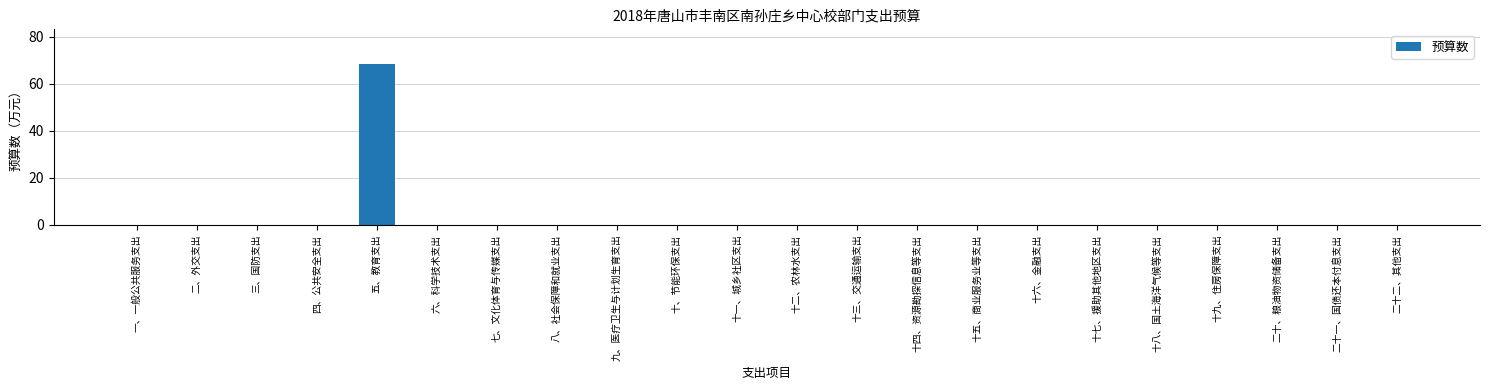

Reading right to left, list all the values displayed in this chart.

二十二、其他支出=0.0	二十一、国债还本付息支出=0.0	二十、粮油物资储备支出=0.0	十九、住房保障支出=0.0	十八、国土海洋气候等支出=0.0	十七、援助其他地区支出=0.0	十六、金融支出=0.0	十五、商业服务业等支出=0.0	十四、资源勘探信息等支出=0.0	十三、交通运输支出=0.0	十二、农林水支出=0.0	十一、城乡社区支出=0.0	十、节能环保支出=0.0	九、医疗卫生与计划生育支出=0.0	八、社会保障和就业支出=0.0	七、文化体育与传媒支出=0.0	六、科学技术支出=0.0	五、教育支出=68.4	四、公共安全支出=0.0	三、国防支出=0.0	二、外交支出=0.0	一、一般公共服务支出=0.0